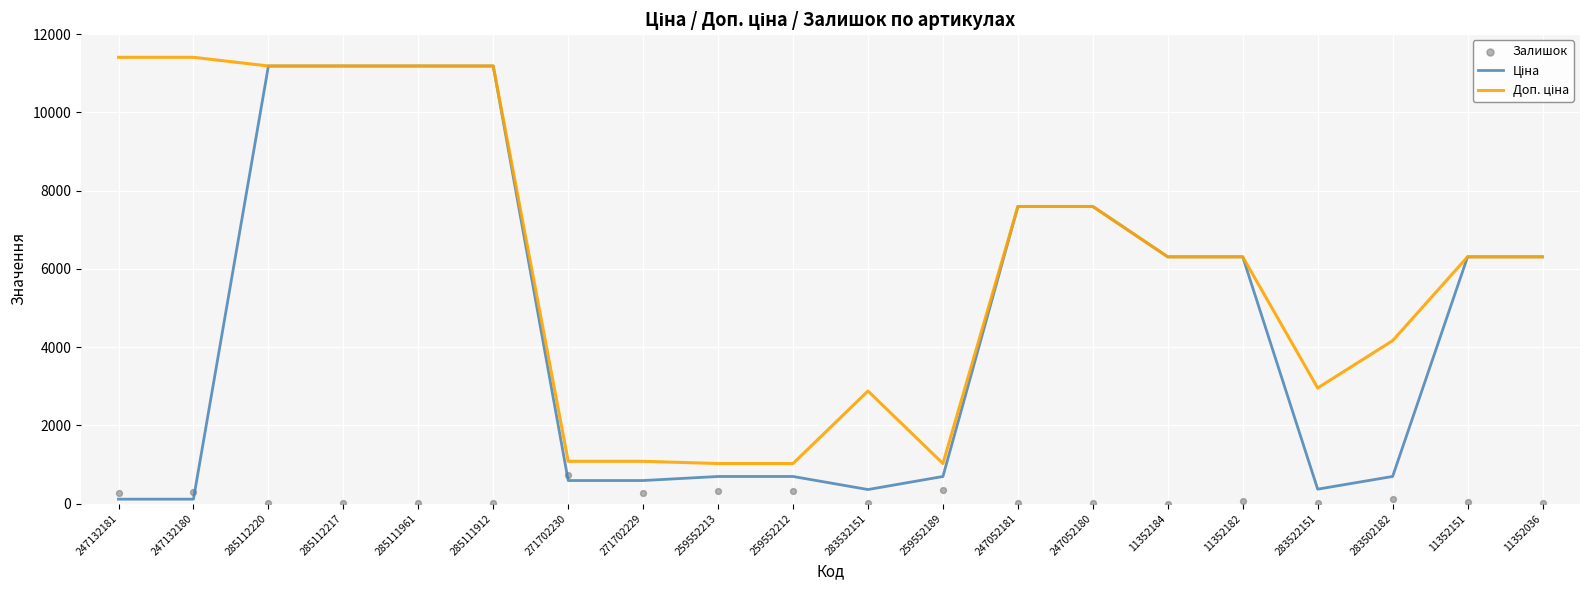

What is the total value across all series at 11352036?

12634.5